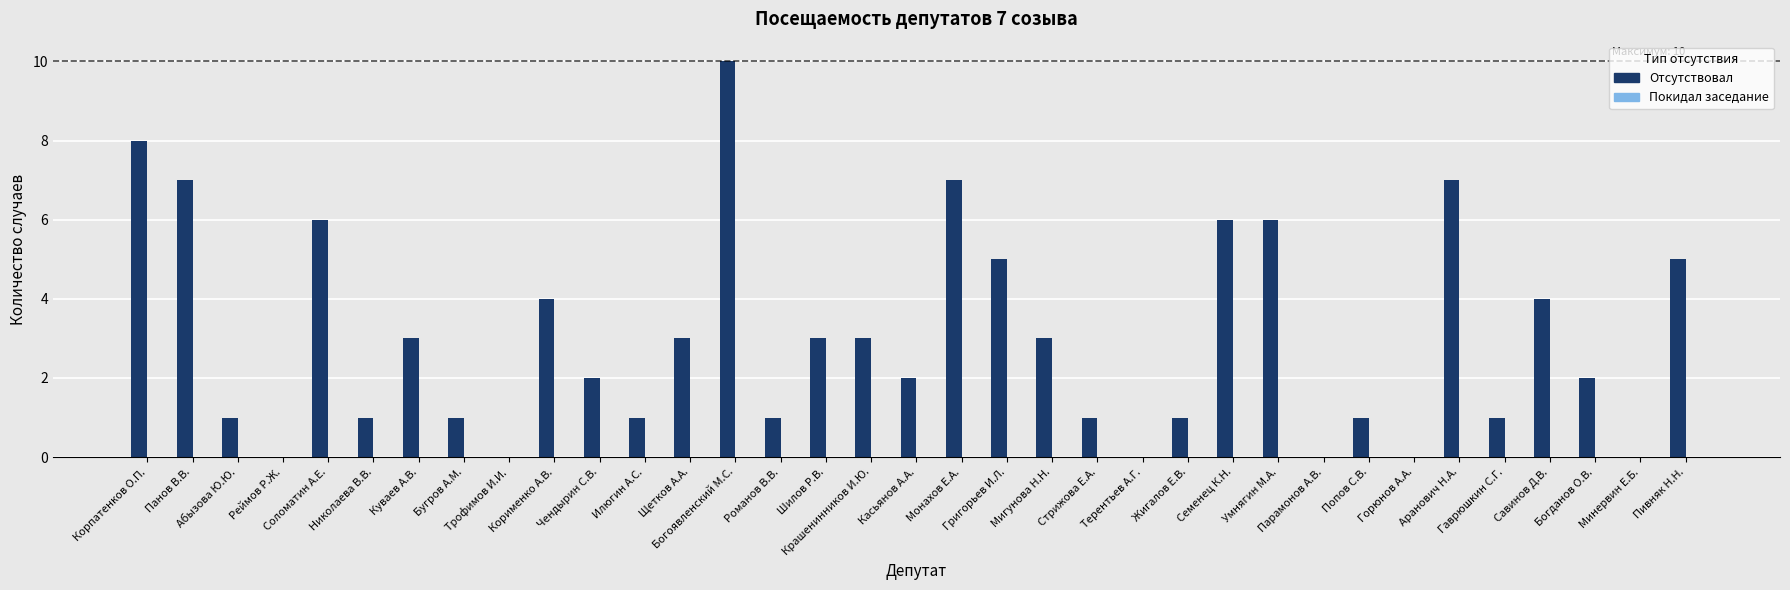

What is the sum of all values?

105